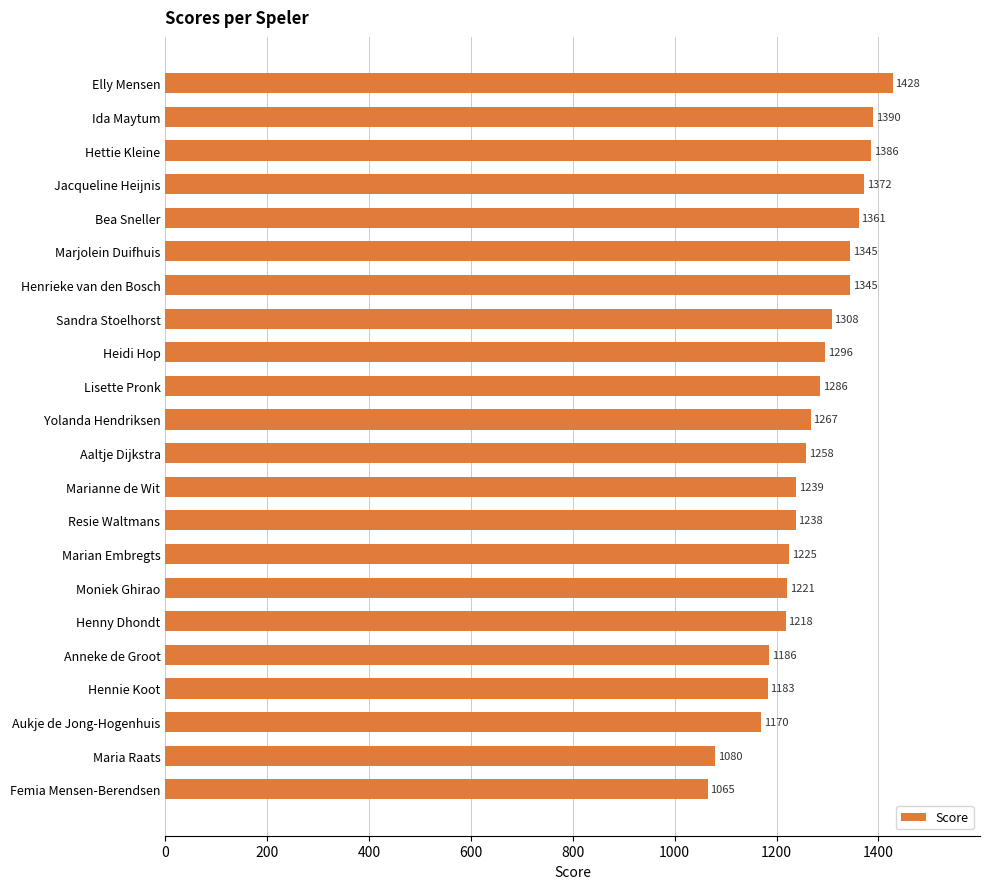

What is the label of the 13th bar from the bottom?

Lisette Pronk